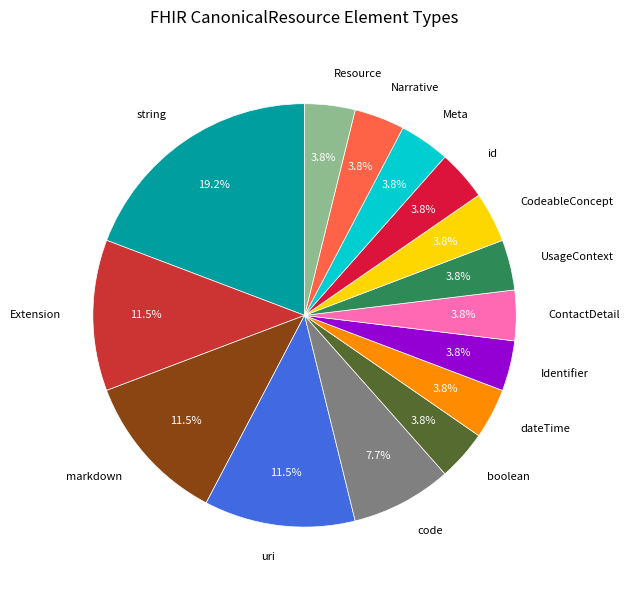

Which category has the biggest portion of the pie?

string